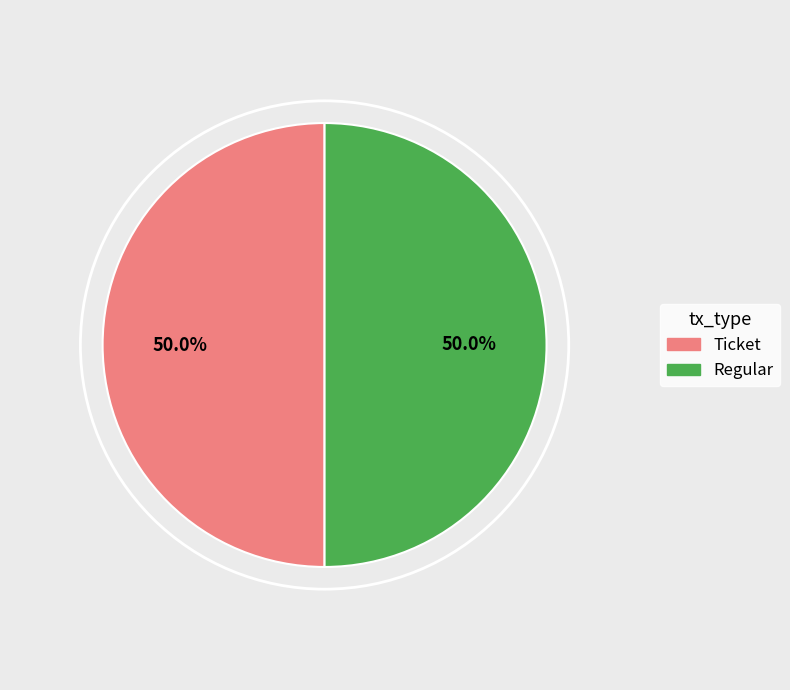

True or false: Regular accounts for 99% of the total.

False